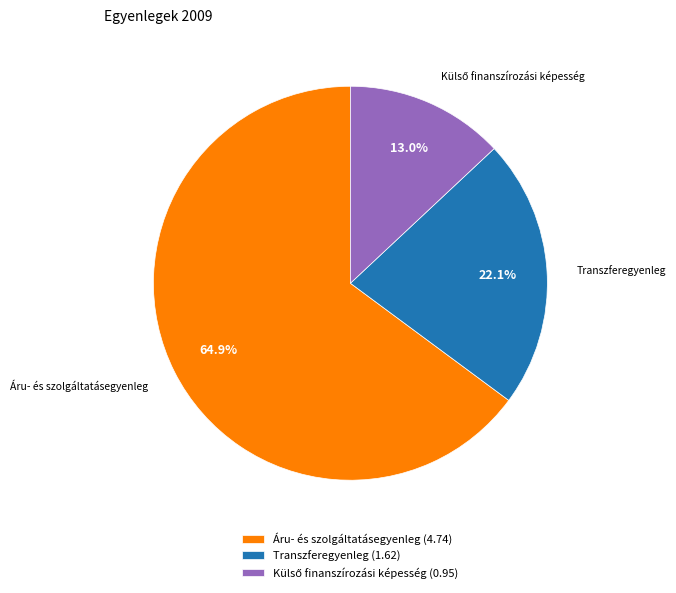

The Áru- és szolgáltatásegyenleg slice represents 56% of the pie. True or false?

False